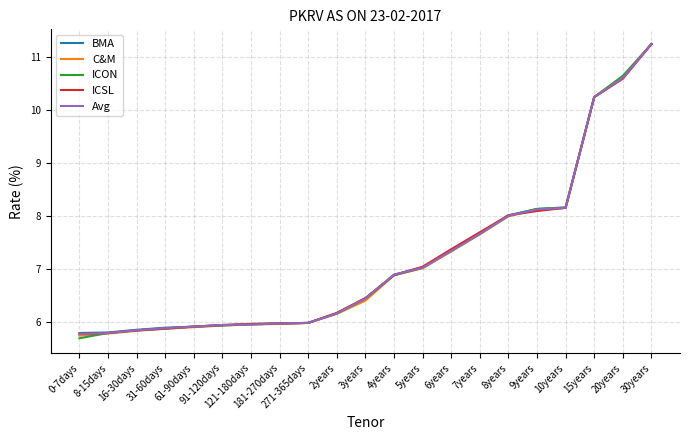

What is the minimum value shown in the chart?

5.7